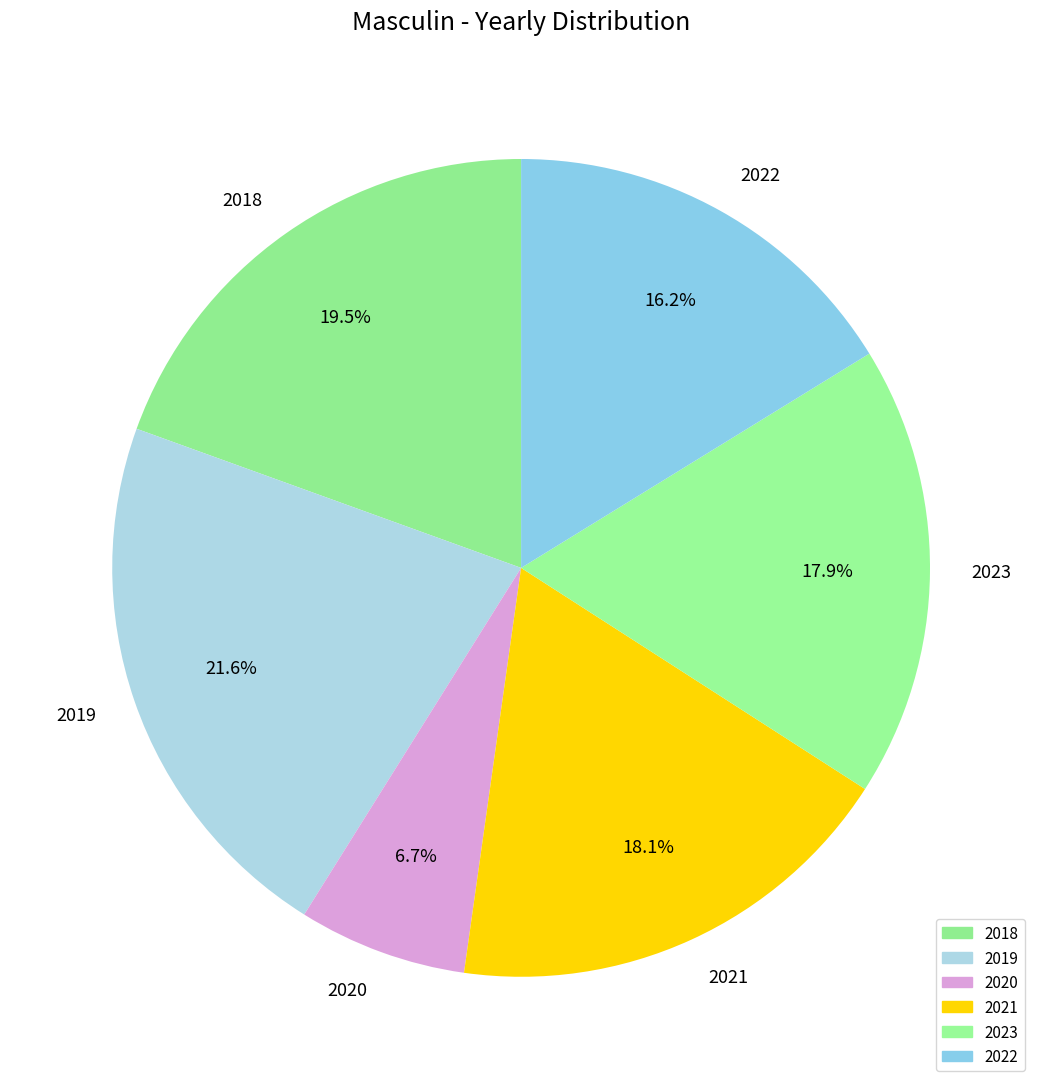

Combined, do 2023 and 2022 account for over 50%?

No